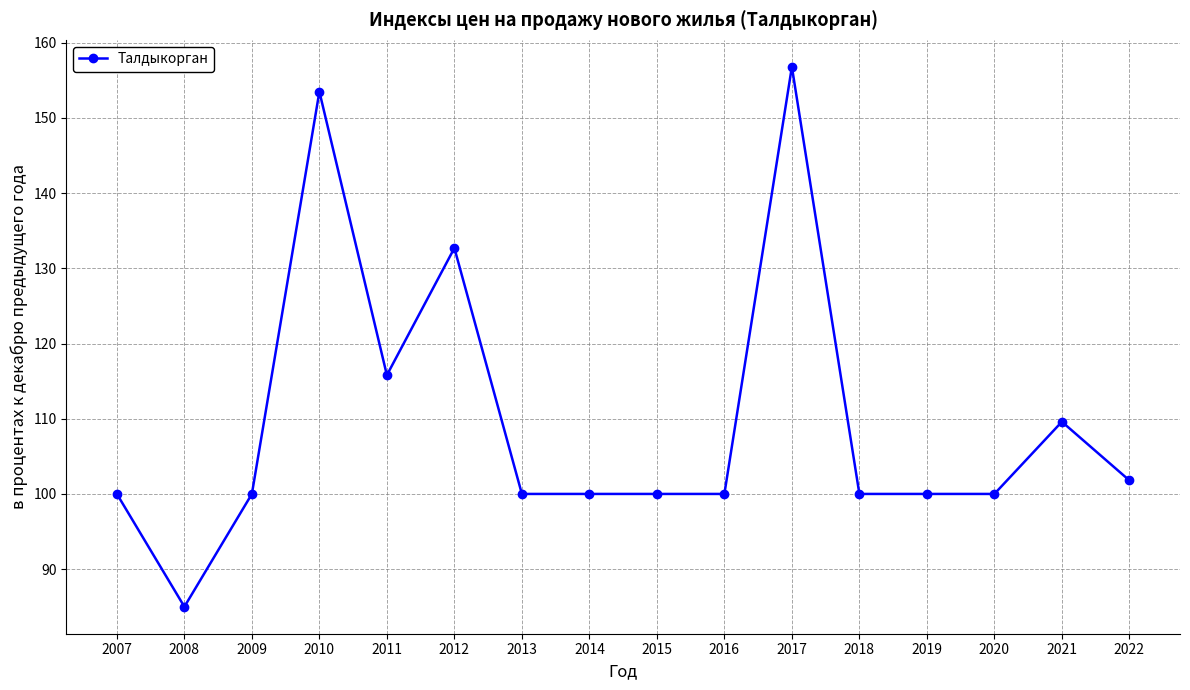

Read the value at 2017.

156.8